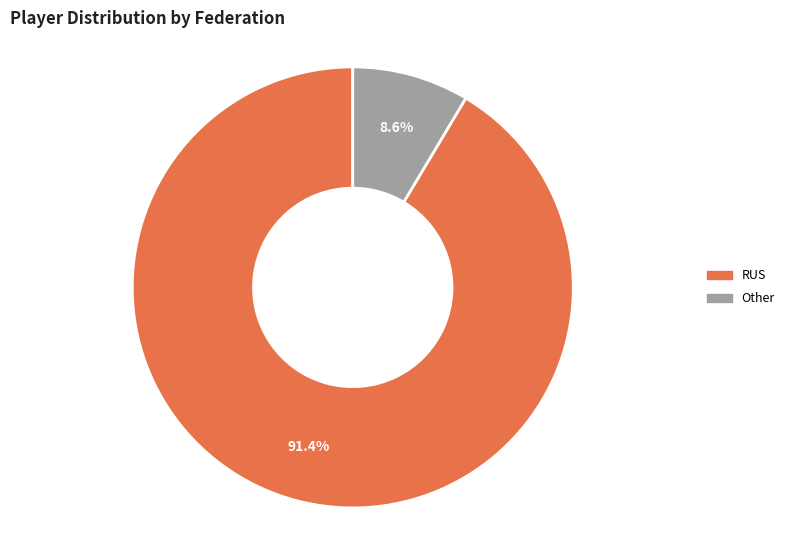

Which slice is the smallest?

Other